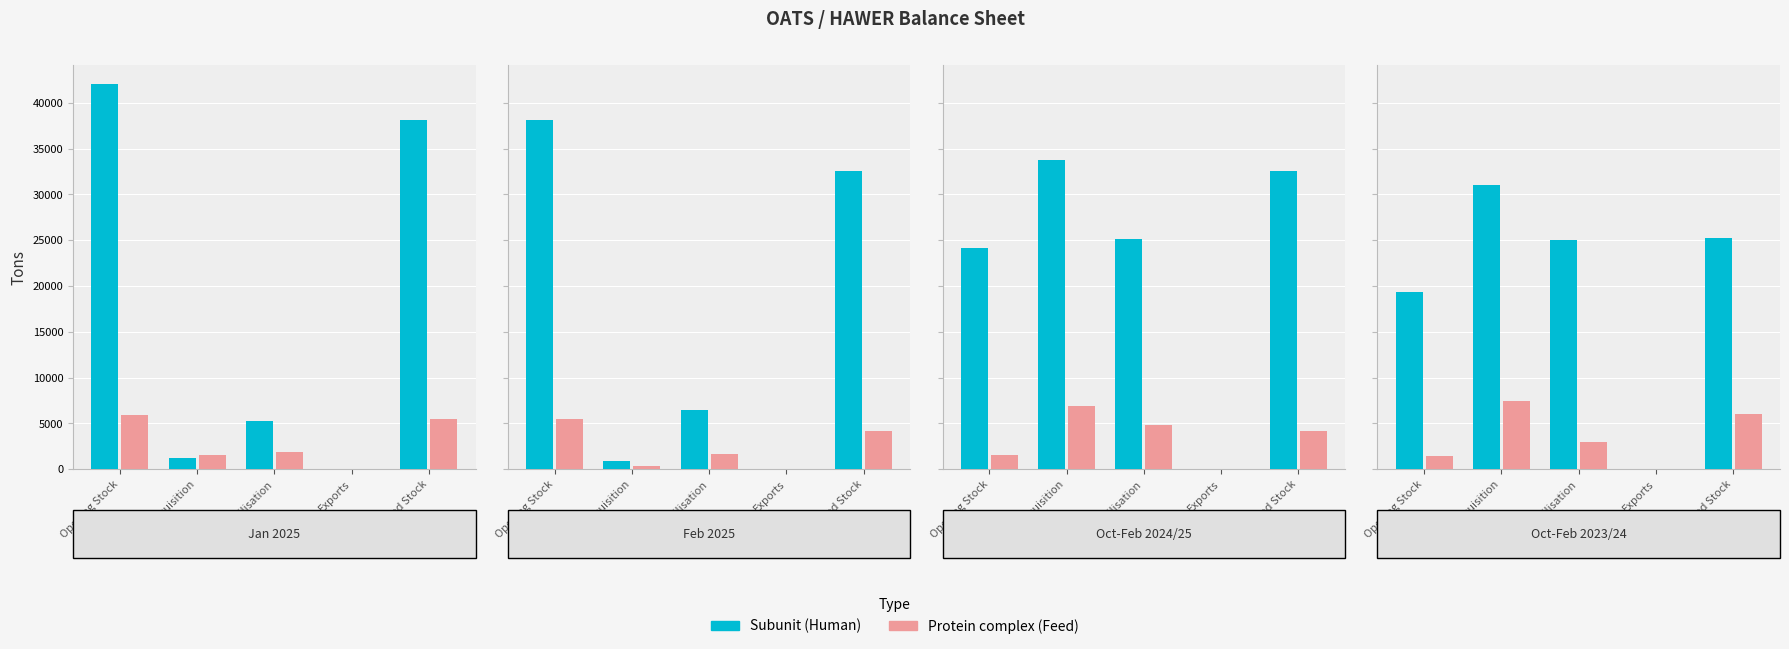

Is the value of Subunit at Opening Stock greater than the value of Protein complex at Opening Stock?

Yes